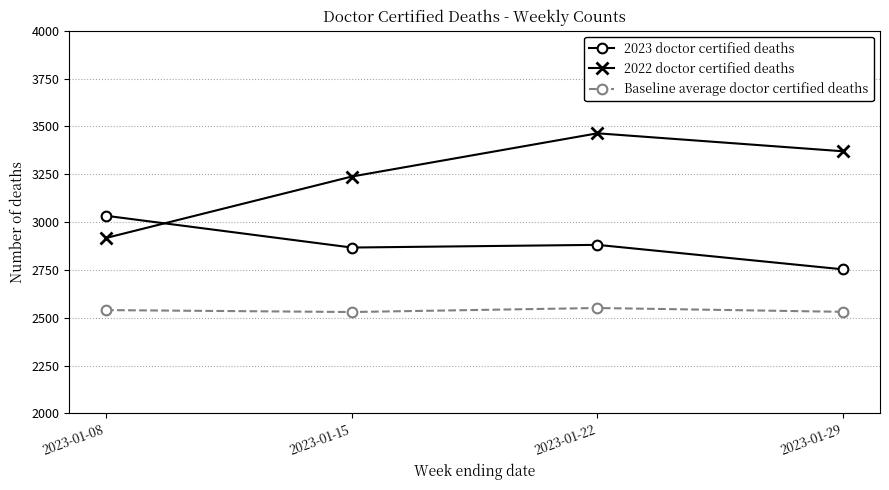

How many times do 2023 doctor certified deaths and 2022 doctor certified deaths cross each other?

1